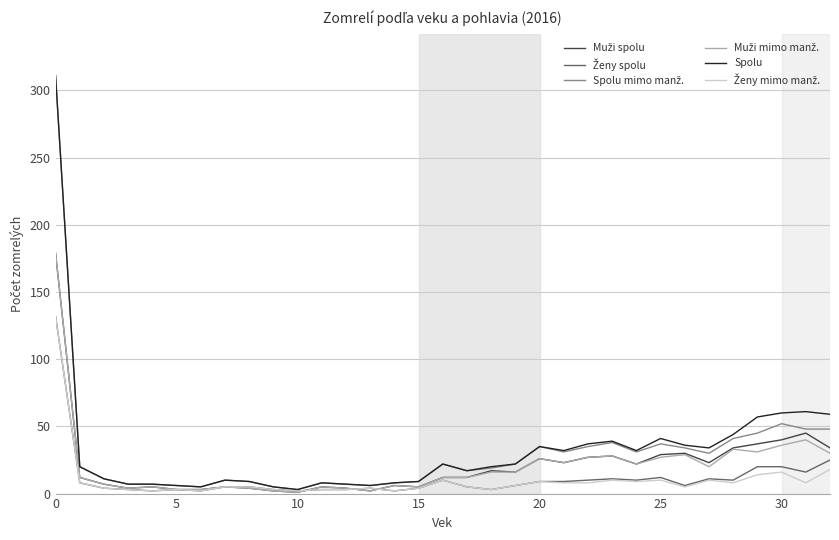

What is the greatest value displayed?

311